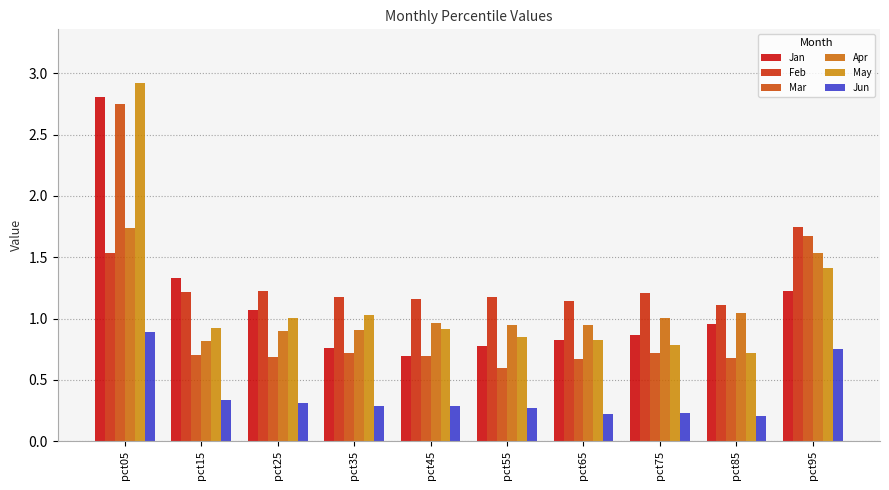

What is the sum of the May values at pct55 and pct35?

1.9